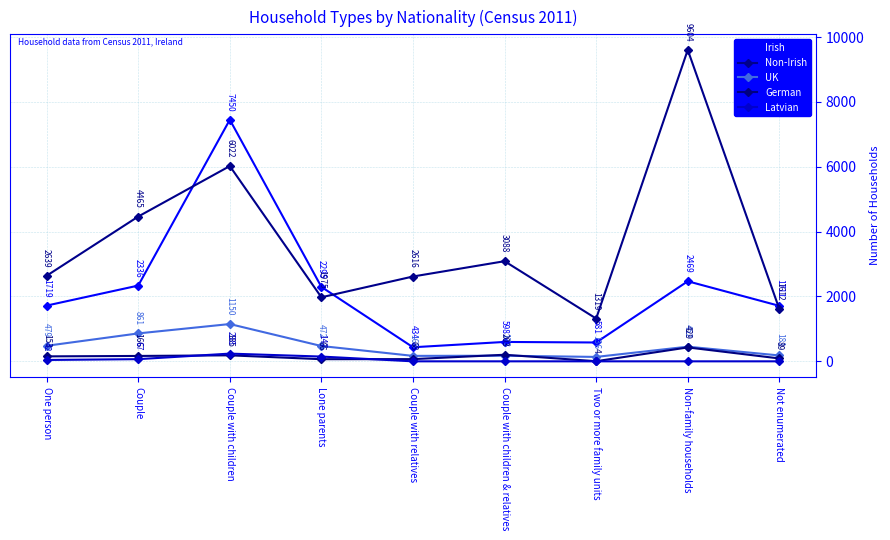

Where is the first local maximum for Latvian?

Couple with children